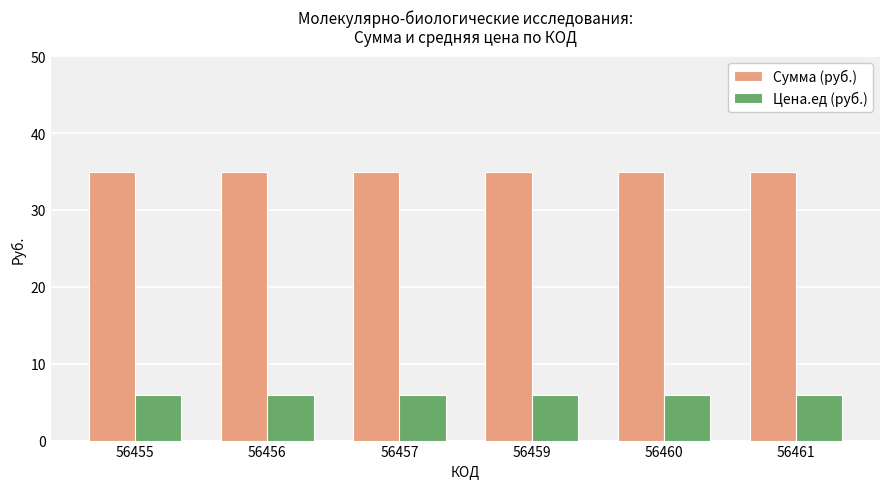

What is the greatest value displayed?

35.0